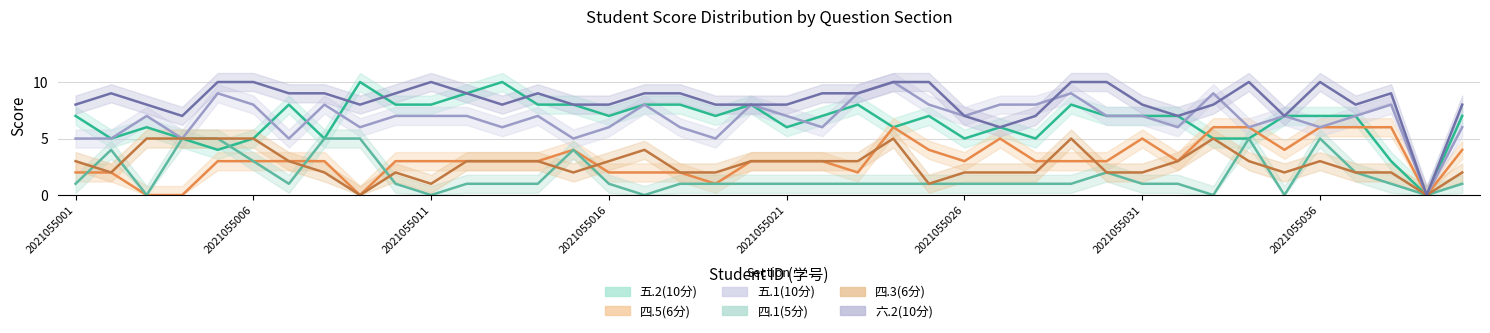

The value of 六.2(10分) at 2021055026 is 5. True or false?

False